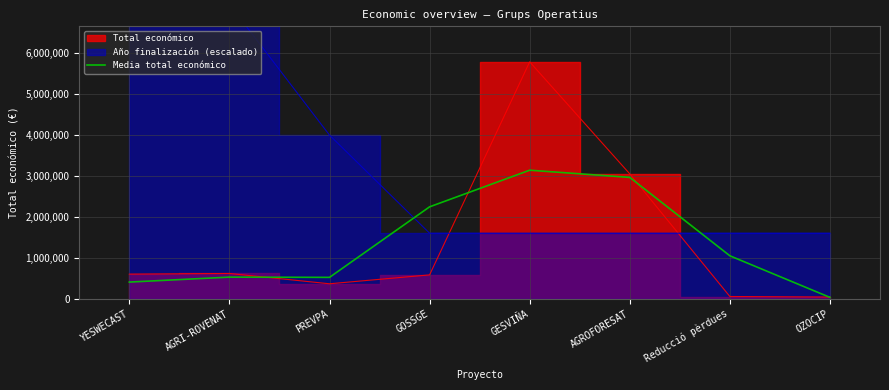

What is the sum of all values?

10881966.3